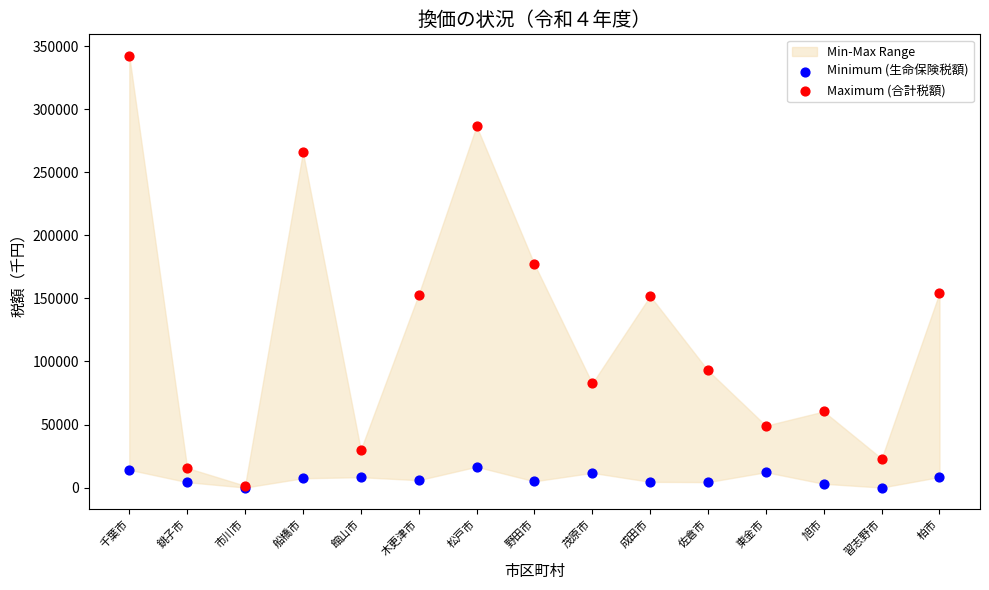

In the Maximum (合計税額) series, what Y value is closest to 171924?

177251